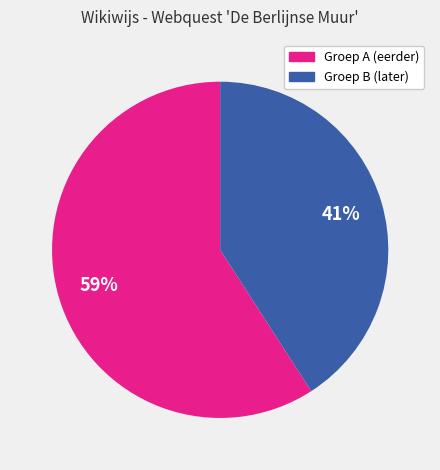

To the nearest percent, what is the average slice percentage?

50%